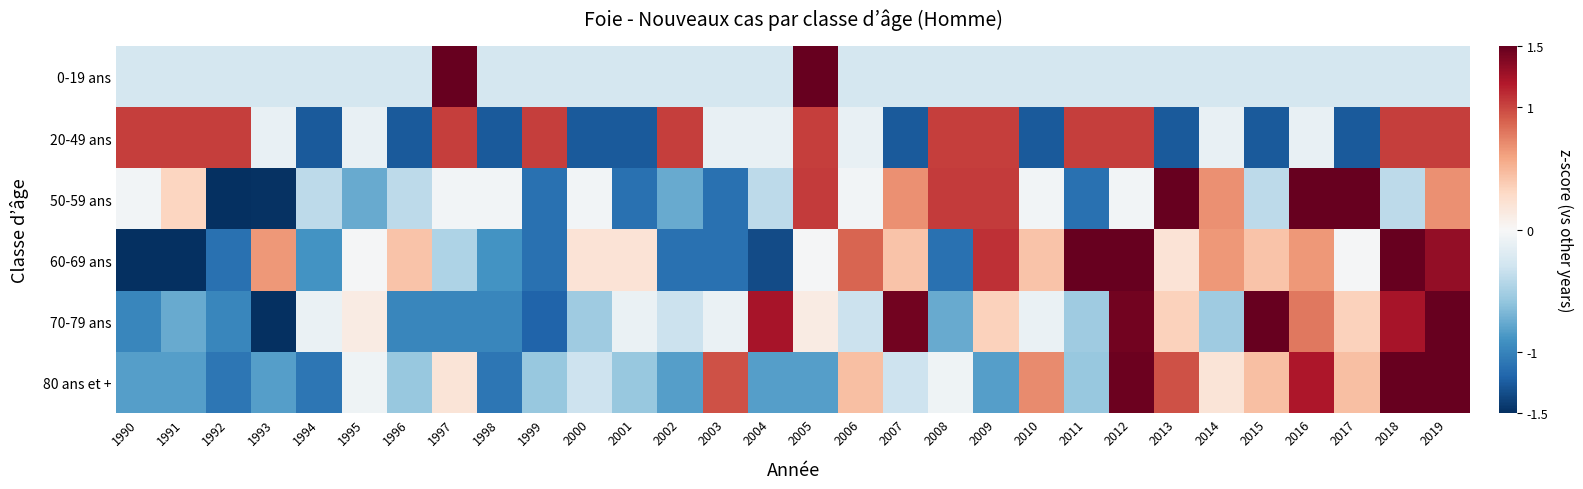

What is the spread (max minus min) of values at 1996?

1.7